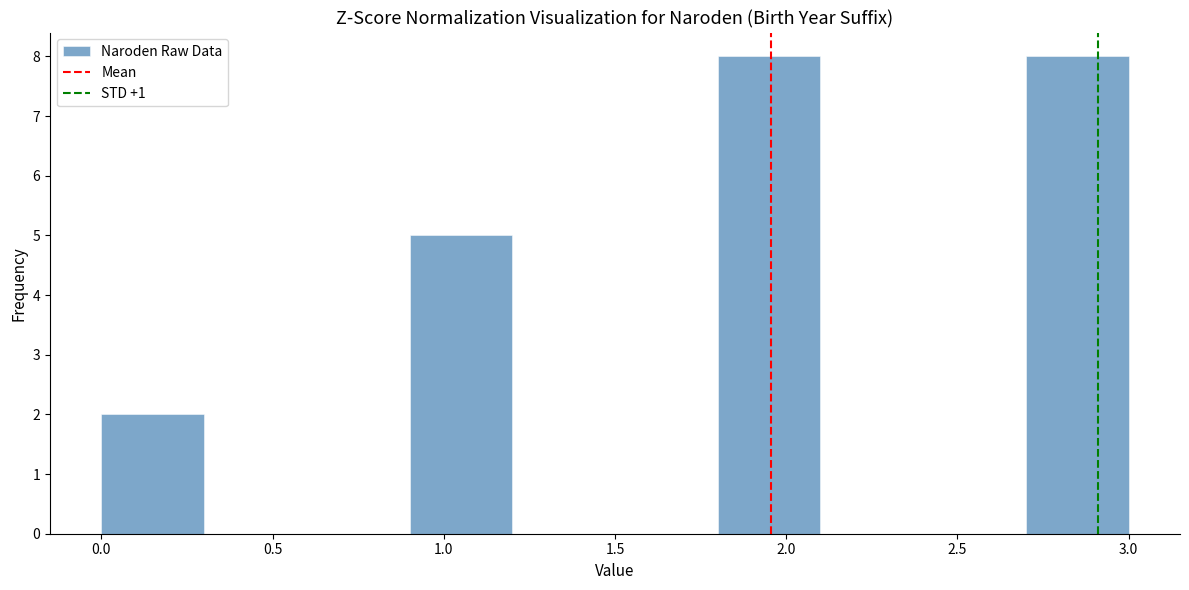

Reading left to right, transcribe this chart: for each bar, give the range it covers on the x-axis and its height. The values are not printed on the chart, so give them approximately, as read against the axis.

0.0 to 0.3: 2
0.3 to 0.6: 0
0.6 to 0.9: 0
0.9 to 1.2: 5
1.2 to 1.5: 0
1.5 to 1.8: 0
1.8 to 2.1: 8
2.1 to 2.4: 0
2.4 to 2.7: 0
2.7 to 3.0: 8